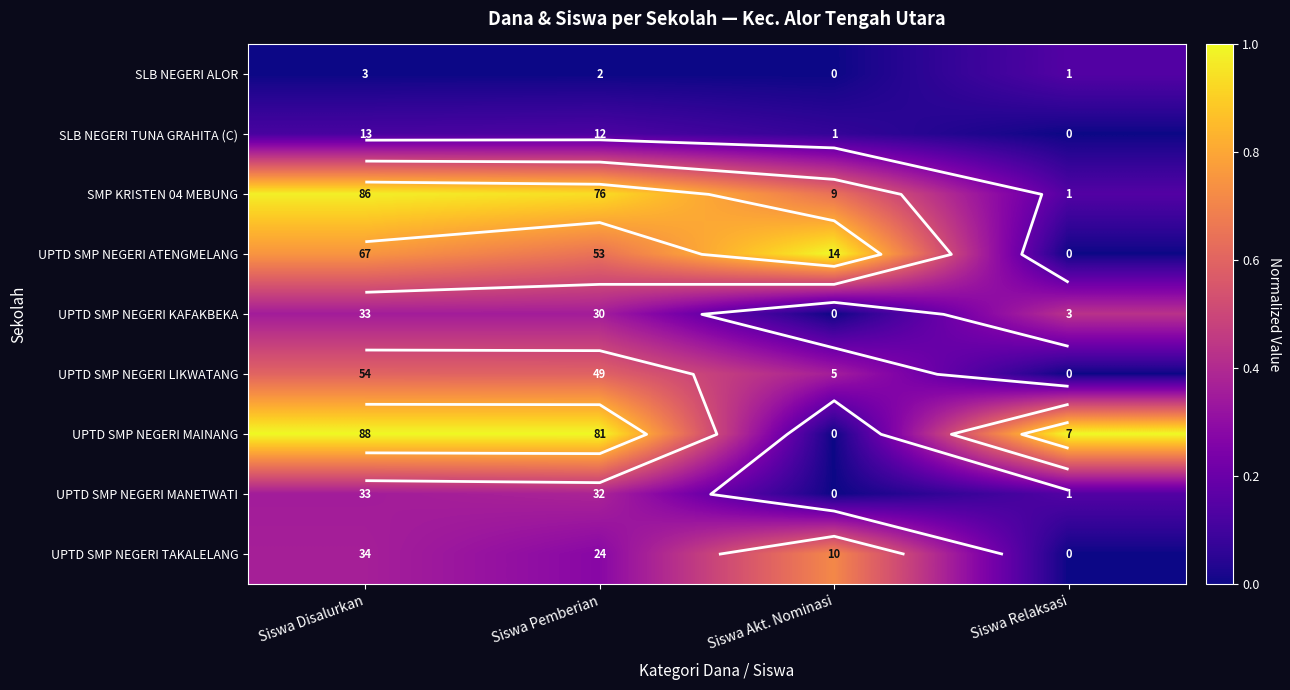

Which series changed the most between Siswa Disalurkan and Siswa Relaksasi?

SMP KRISTEN 04 MEBUNG